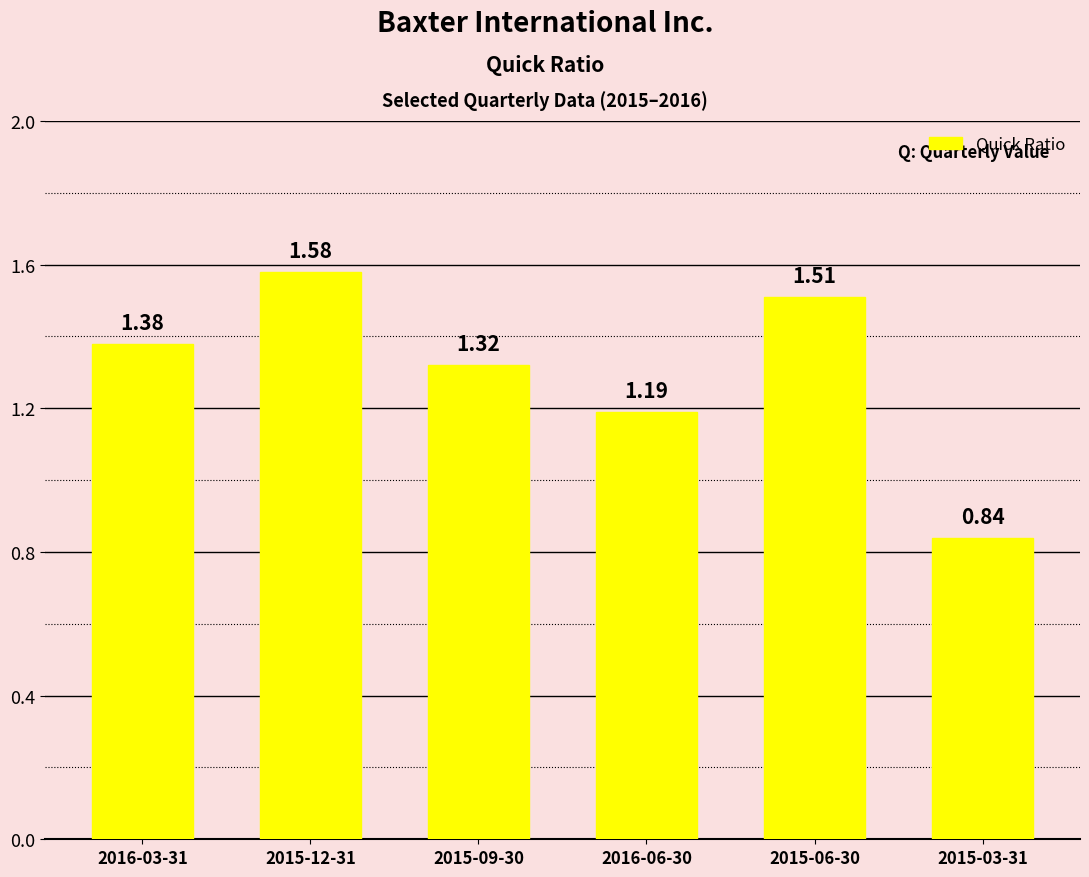

List the labels in order of value, largest first.

2015-12-31, 2015-06-30, 2016-03-31, 2015-09-30, 2016-06-30, 2015-03-31